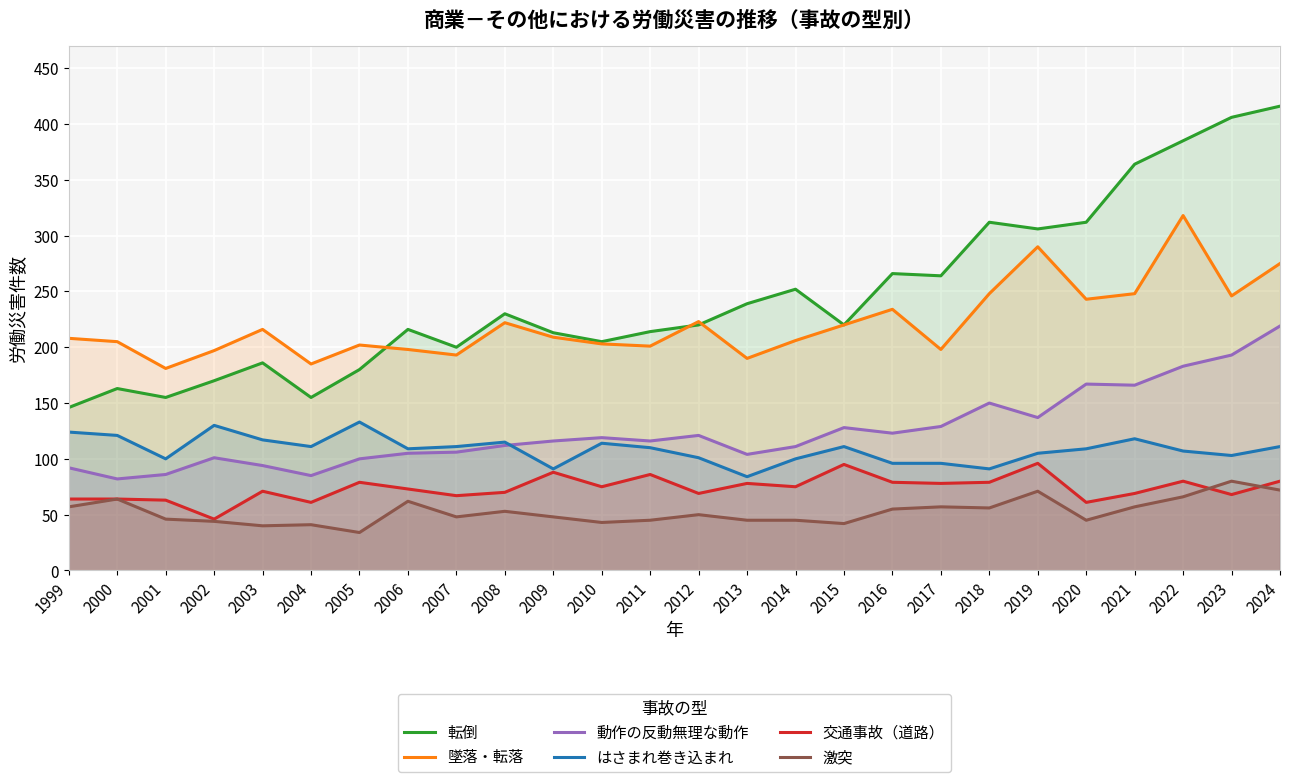

Rank the categories by 動作の反動無理な動作 value from lowest to highest.

2000, 2004, 2001, 1999, 2003, 2005, 2002, 2013, 2006, 2007, 2014, 2008, 2009, 2011, 2010, 2012, 2016, 2015, 2017, 2019, 2018, 2021, 2020, 2022, 2023, 2024